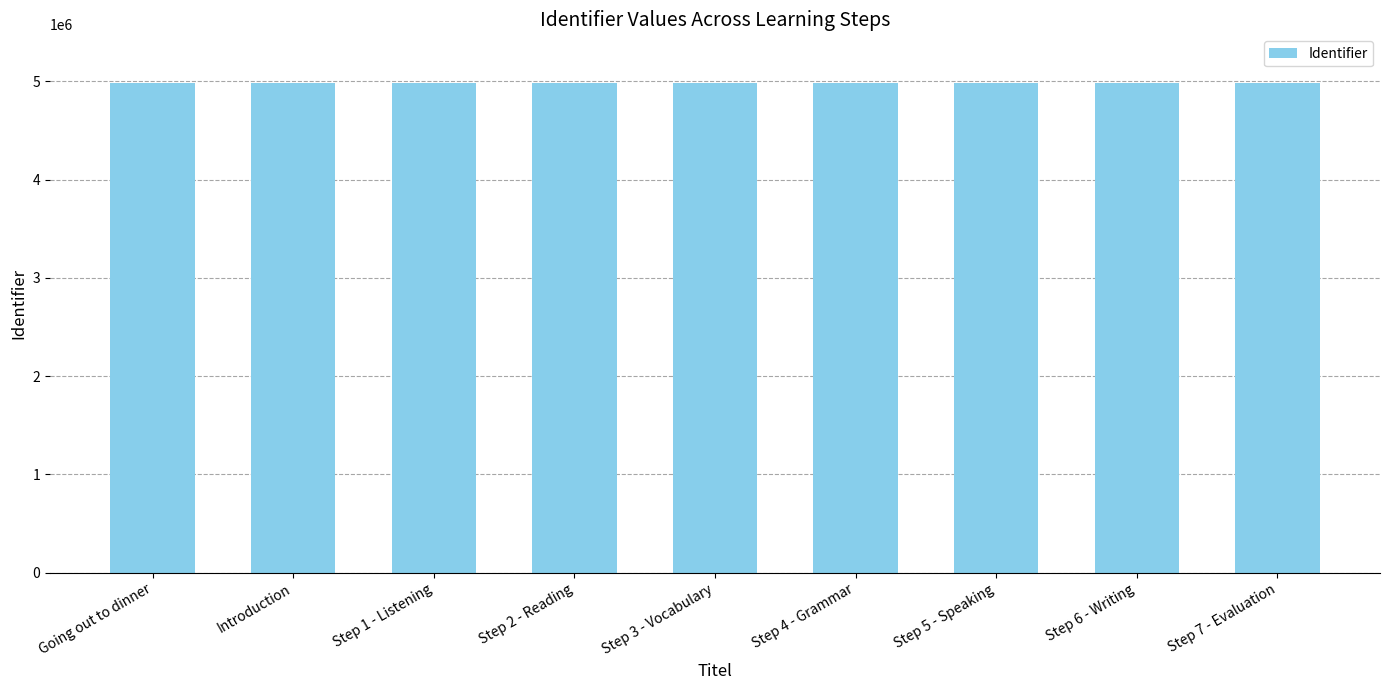

What is the difference between the maximum and second lowest values?

22